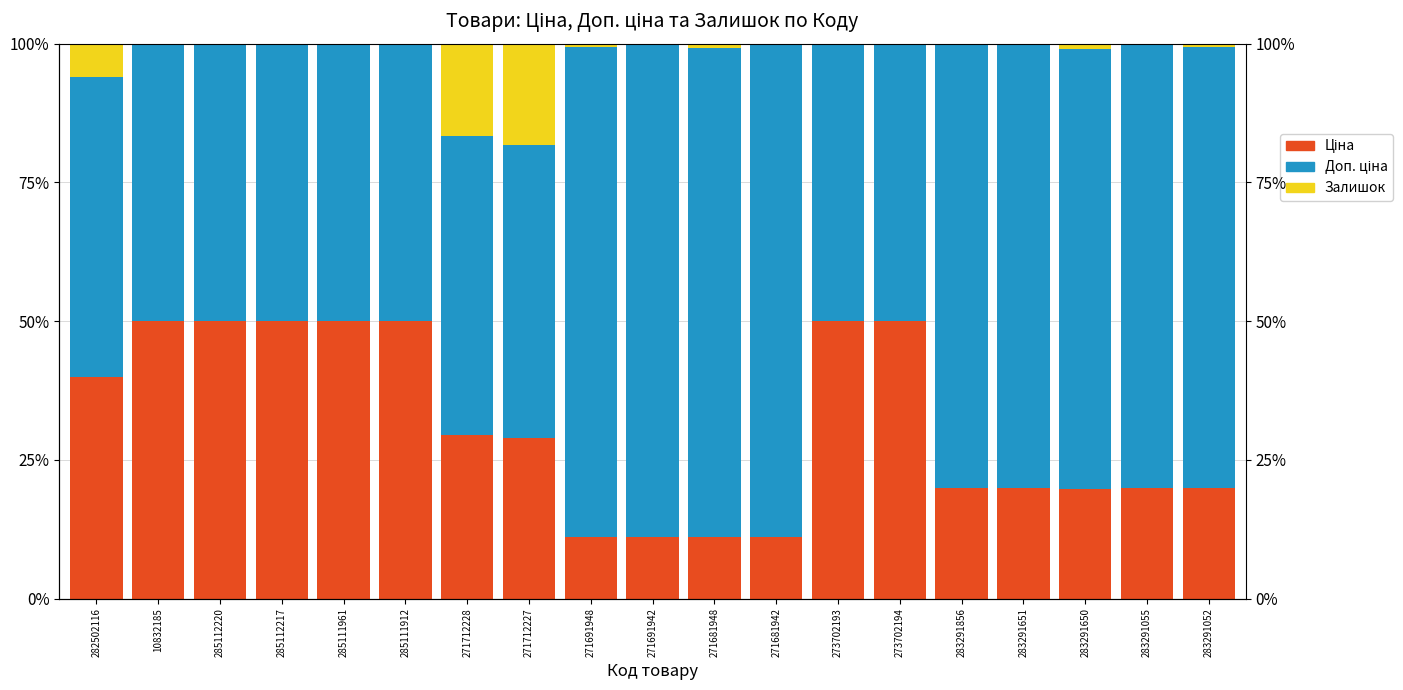

What is the difference between the highest and lowest values at 285112217?

0.5